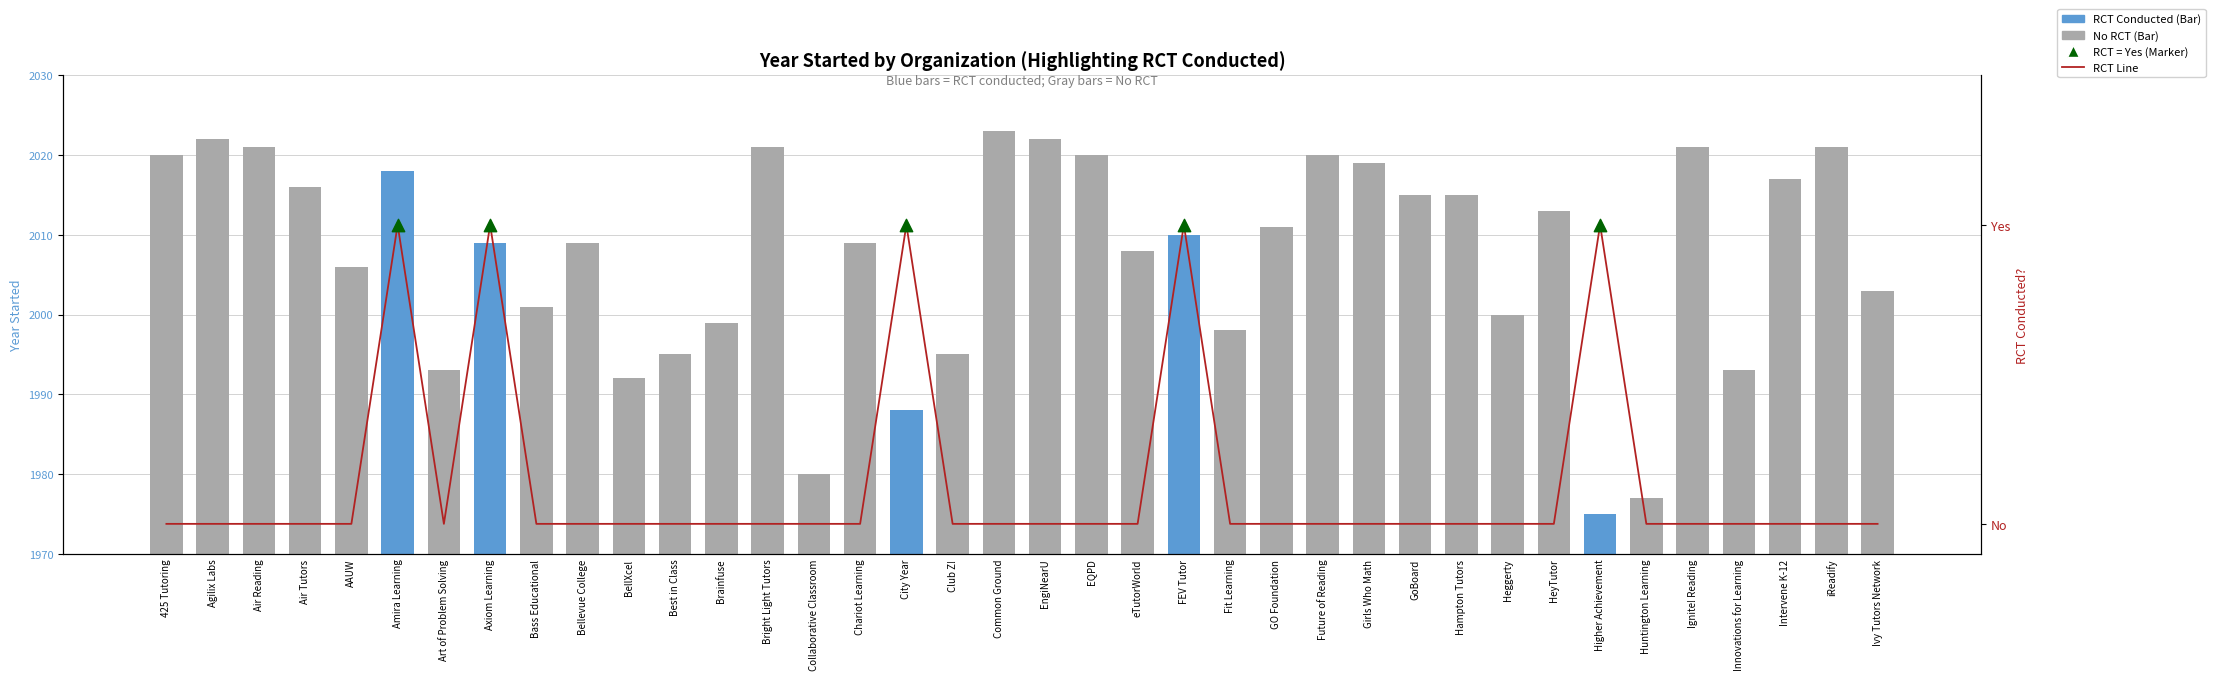

What is the change in value from Club Z! to Heggerty?

+5